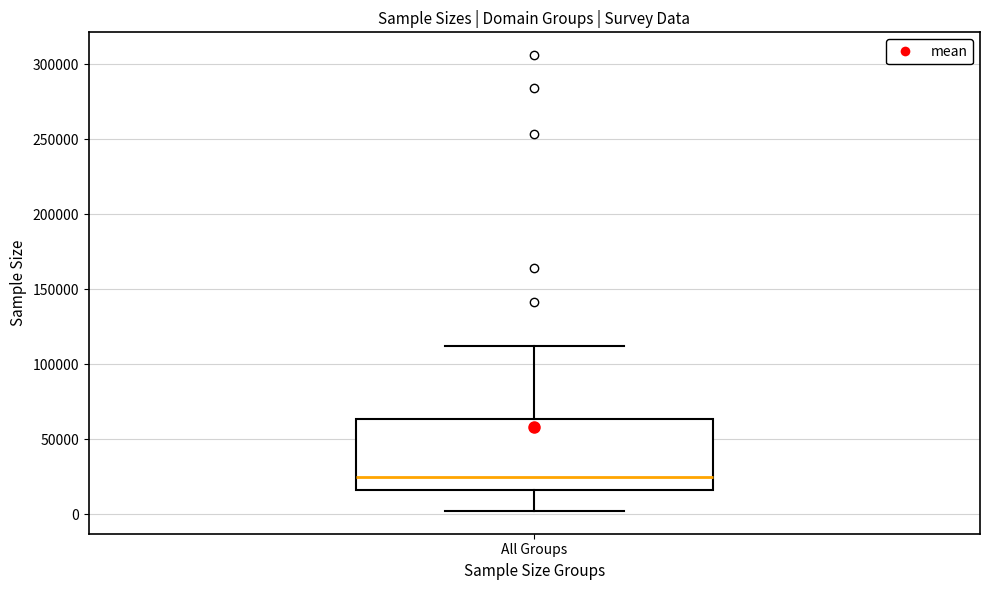

Read this box plot against the y-axis: the position of the median line, the range covered by the box, and the ends of both whiskers. The values are not printed on the chart, so give them approximately, as read against the axis.

median 25000, box 15000 to 65000, whiskers 0 to 110000